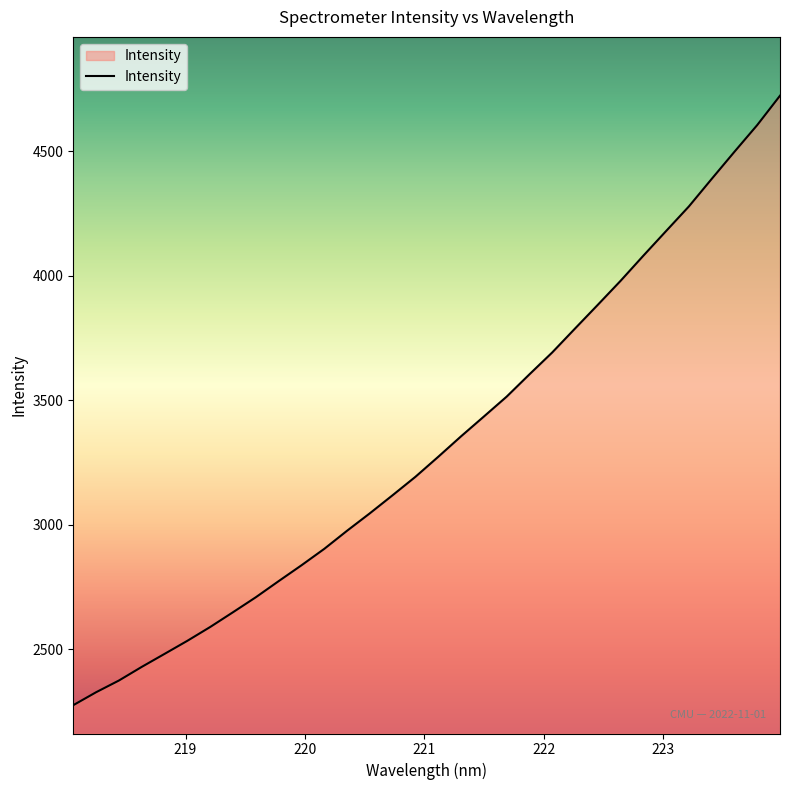

What is the greatest value displayed?

4723.6